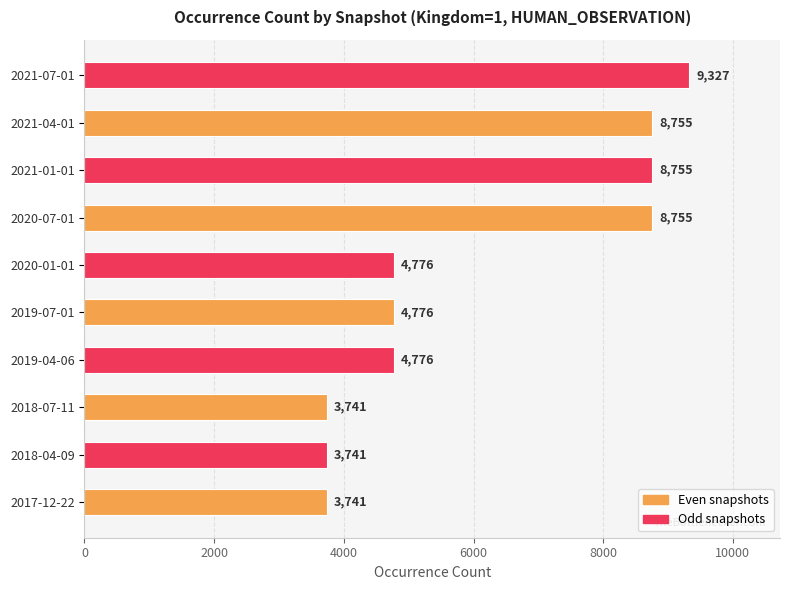

What is the sum of all values?

61143